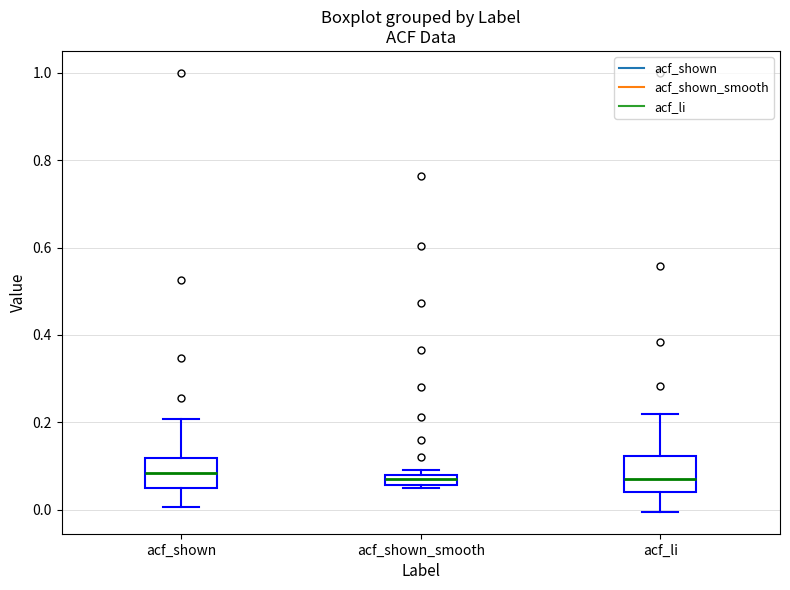

Where is the lower edge of the box for acf_li on the y-axis? The values are not printed on the chart, so give them approximately, as read against the axis.

0.04